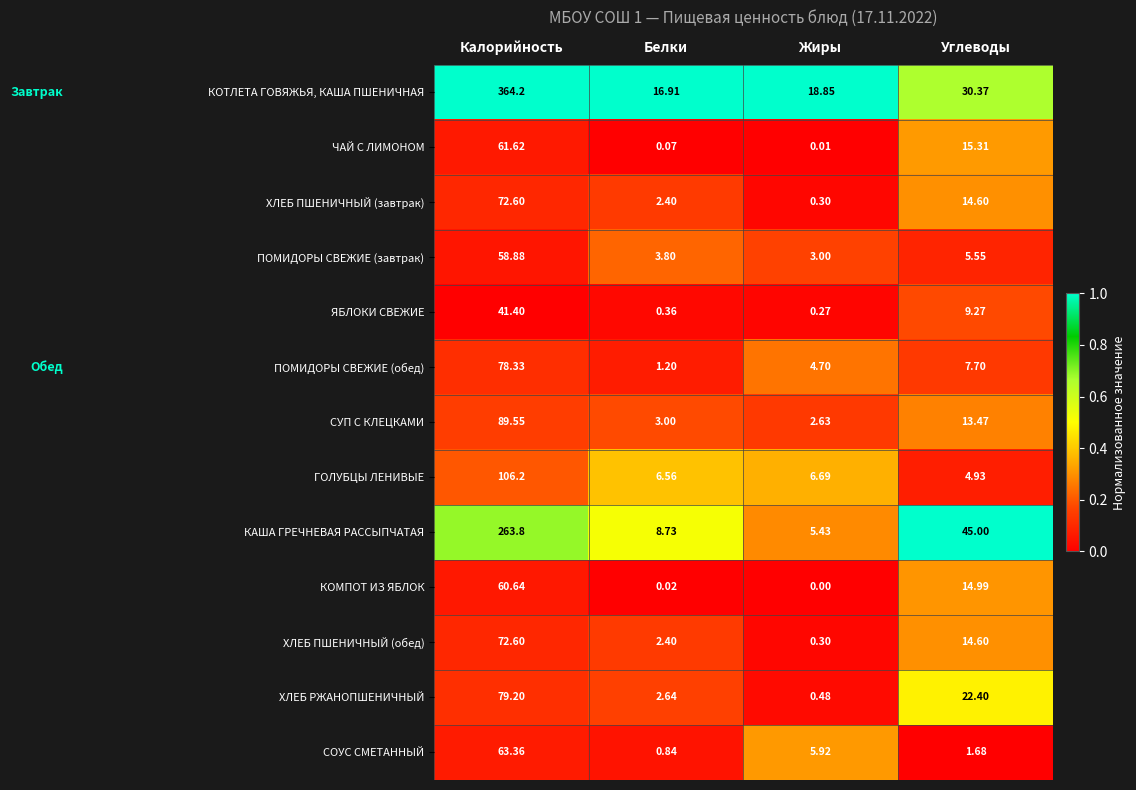

Where is ЯБЛОКИ СВЕЖИЕ nearest to the value 20?

Углеводы